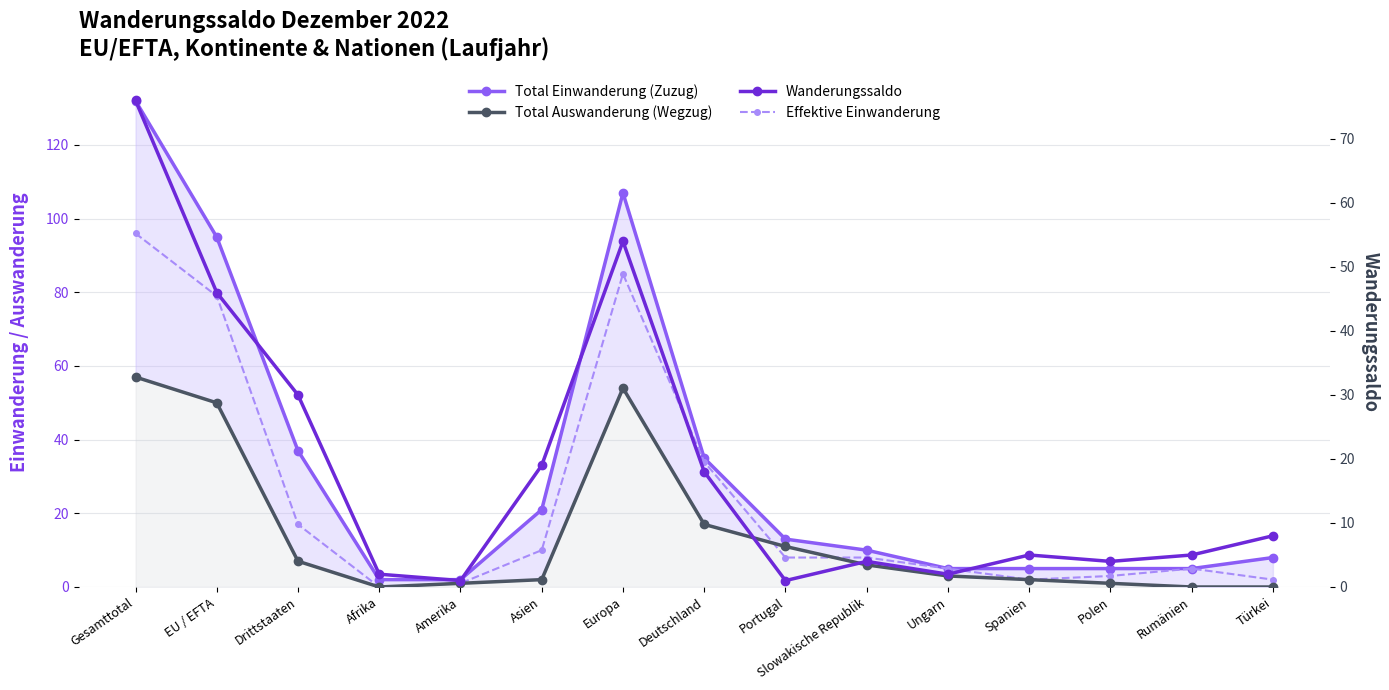

Count the number of categories in the chart.

15